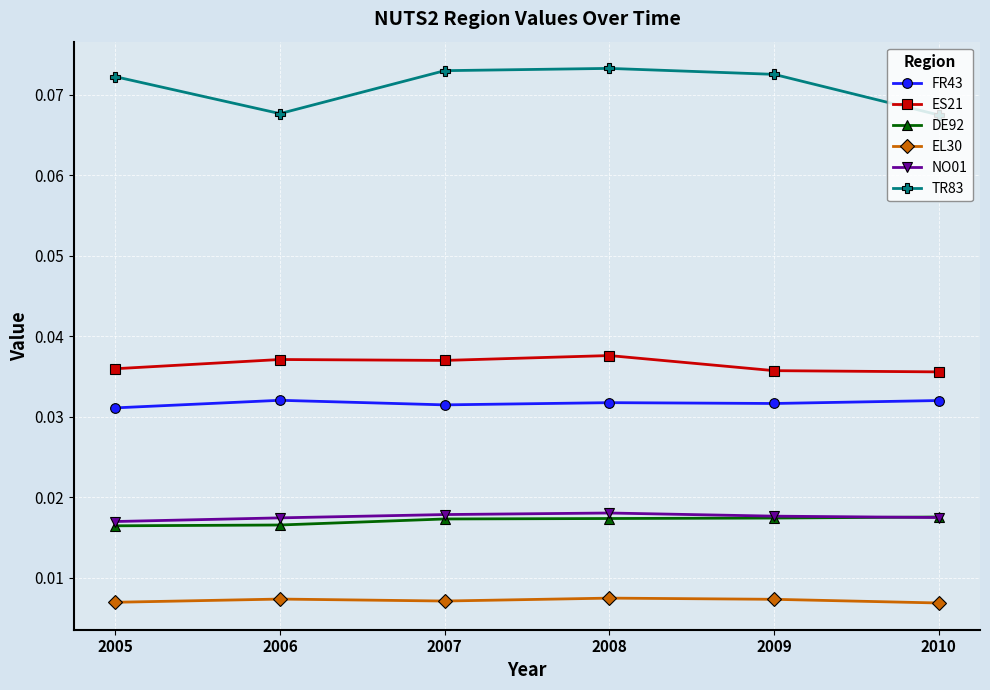

How many NO01 values are between 0 and 1?

6